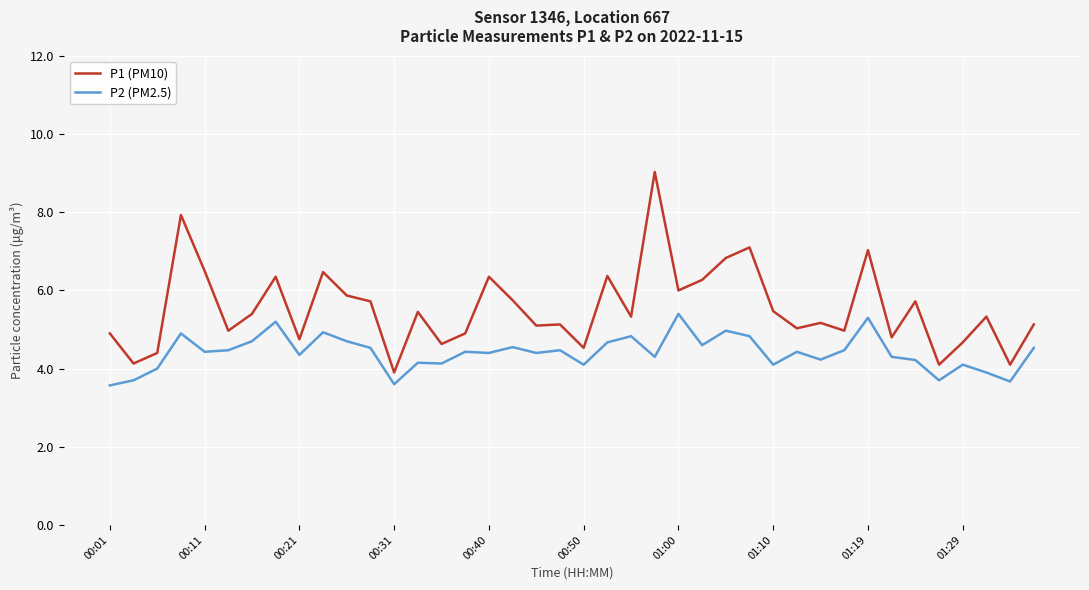

True or false: P1 (PM10) and P2 (PM2.5) cross at least once.

False